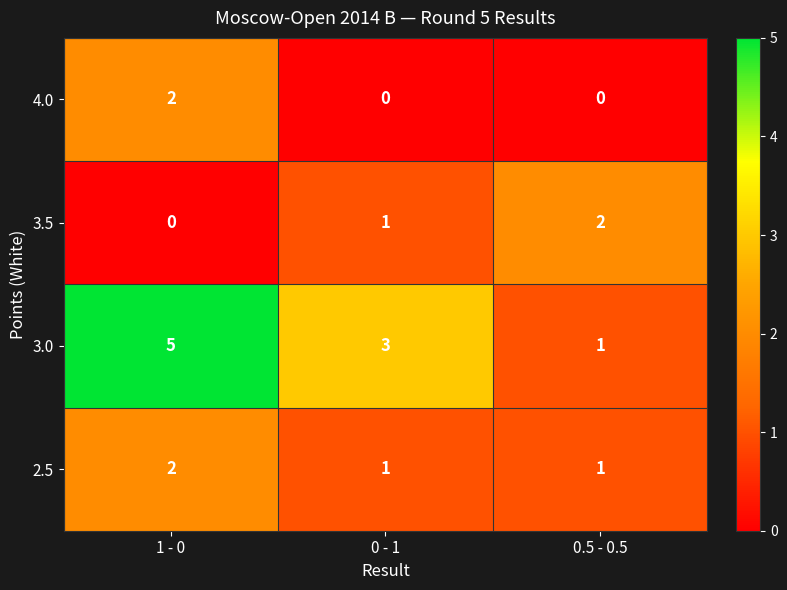

Which series changed the most between 0 - 1 and 0.5 - 0.5?

3.0